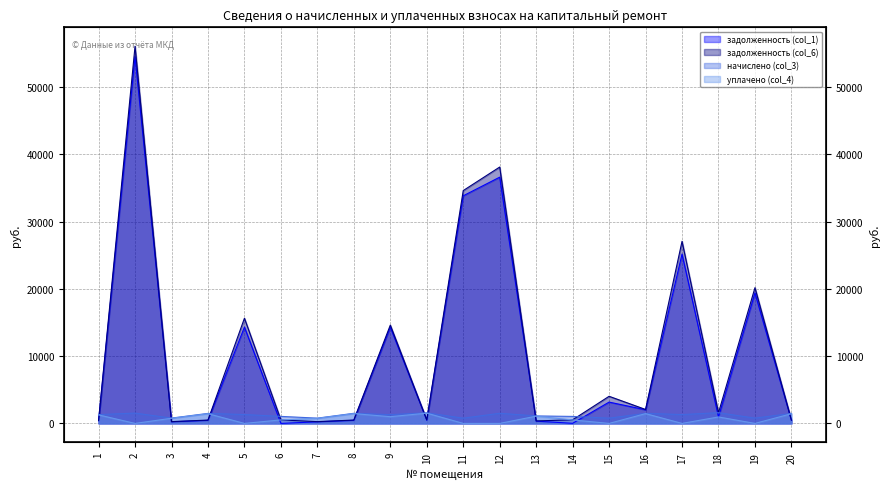

What is the spread (max minus min) of values at 15?

4032.4